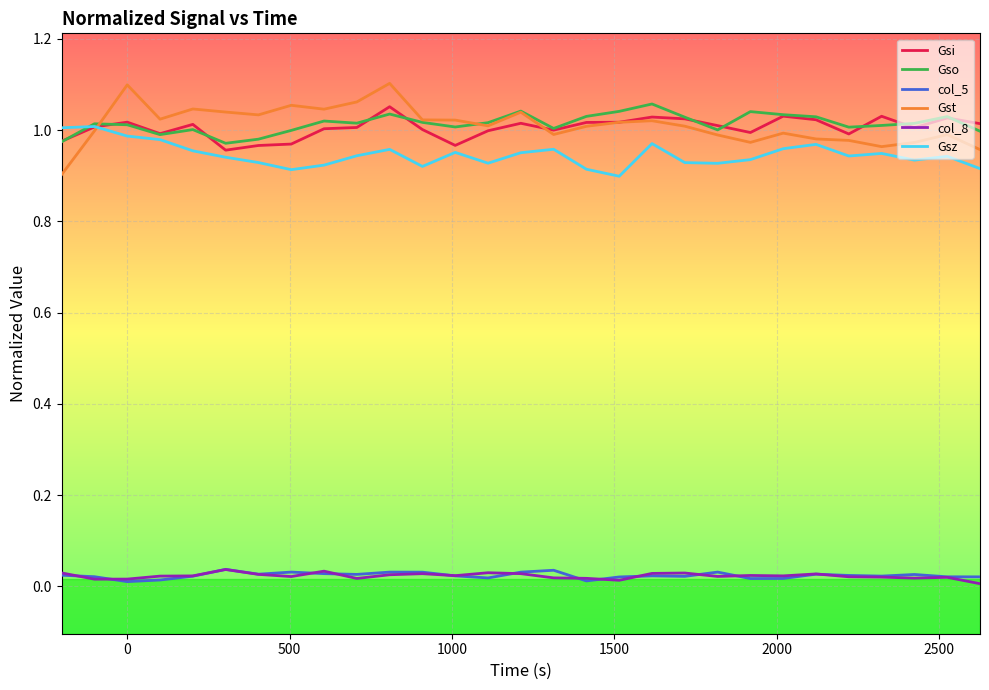

True or false: Gso has more than 1 interior local peaks.

True